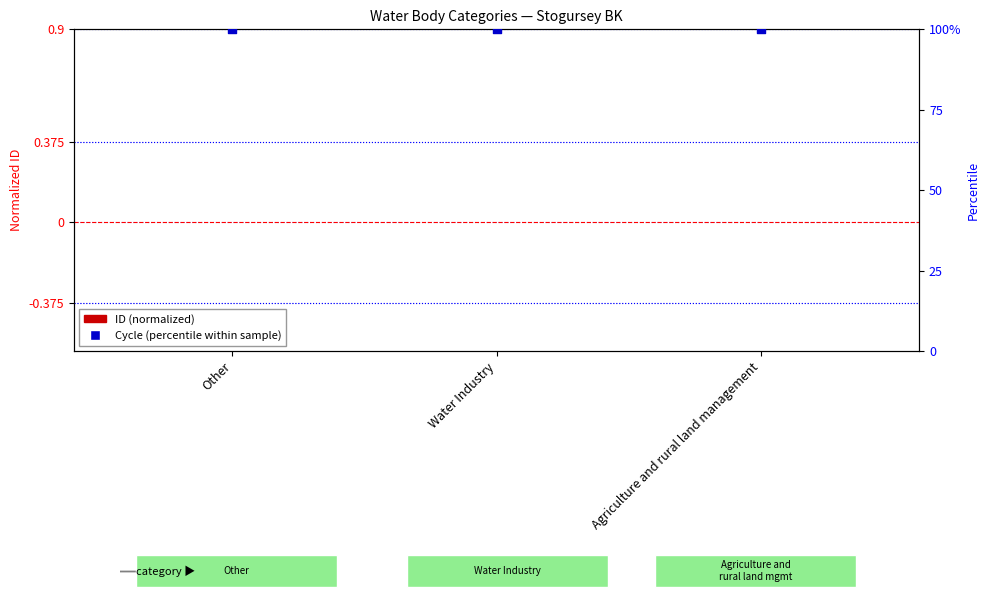

Is the value of ID (normalized) at Agriculture and rural land management greater than the value of Cycle (percentile) at Other?

No